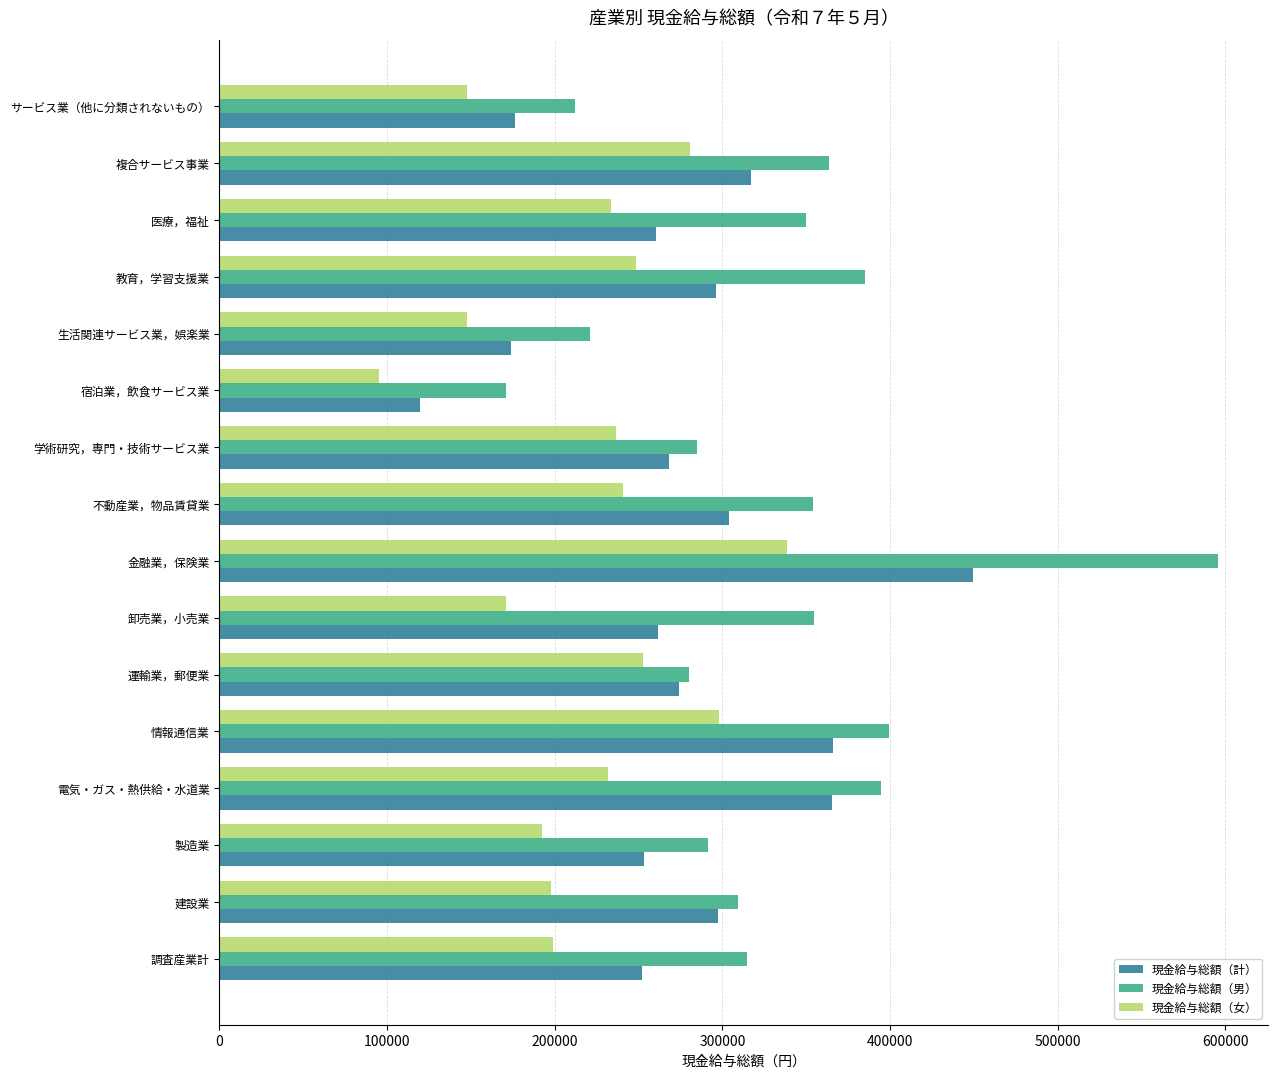

What is the difference between the second highest and minimum values in the 現金給与総額（男） series?

228770